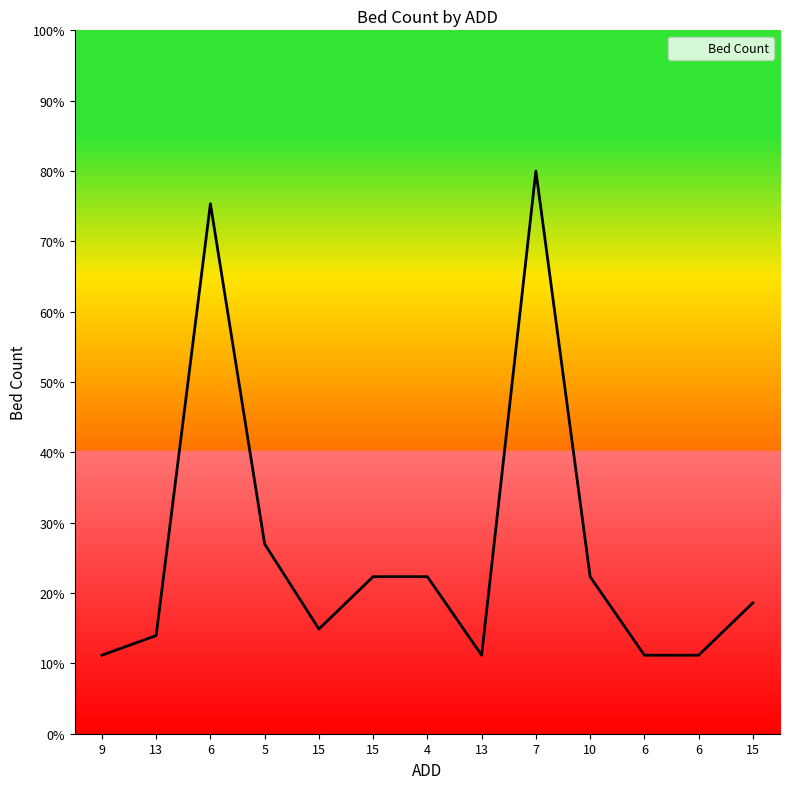

At which label is the value closest to 45?

5